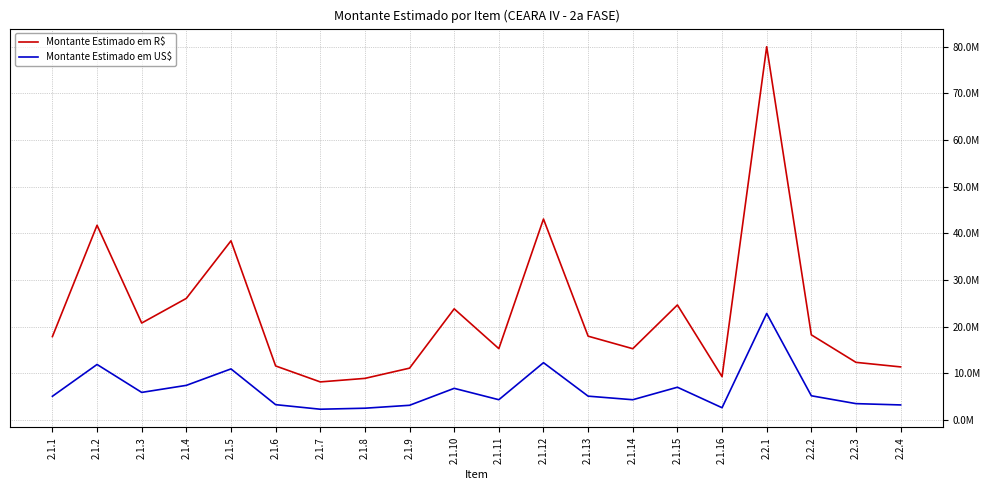

Where is the first local minimum for Montante Estimado em R$?

2.1.3